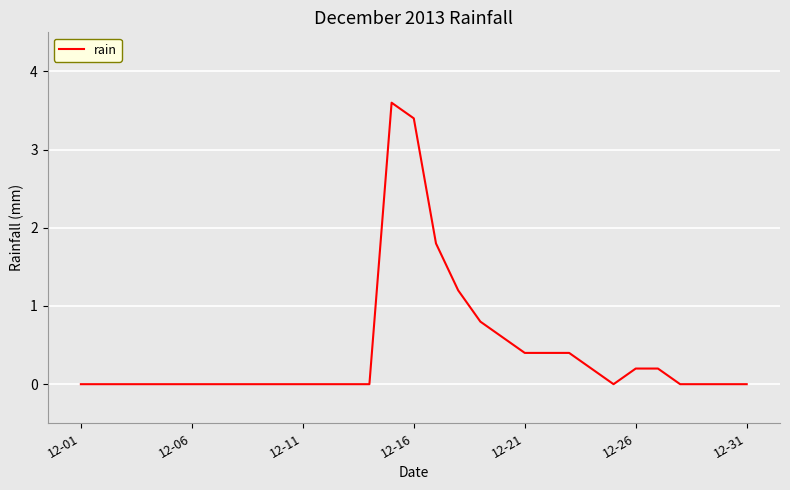

The chart shows a value of -2.0 at 12-06. True or false?

False